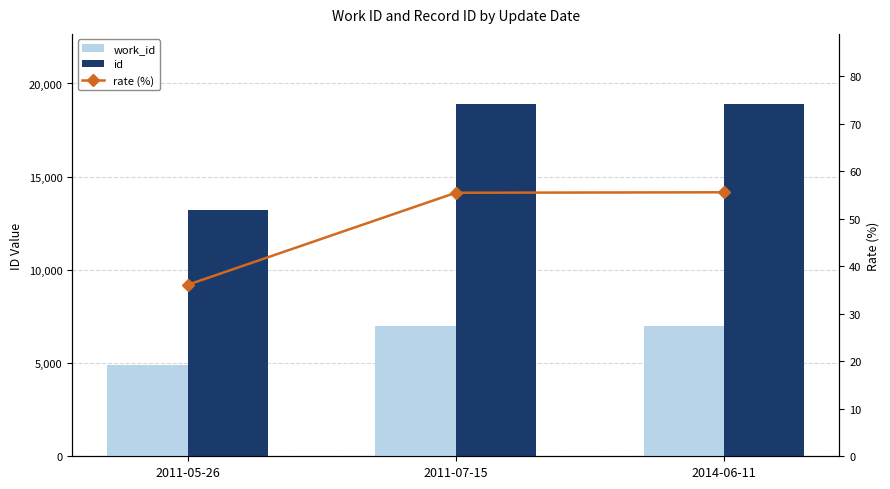

At how many categories does at least one series exceed 10227?

3